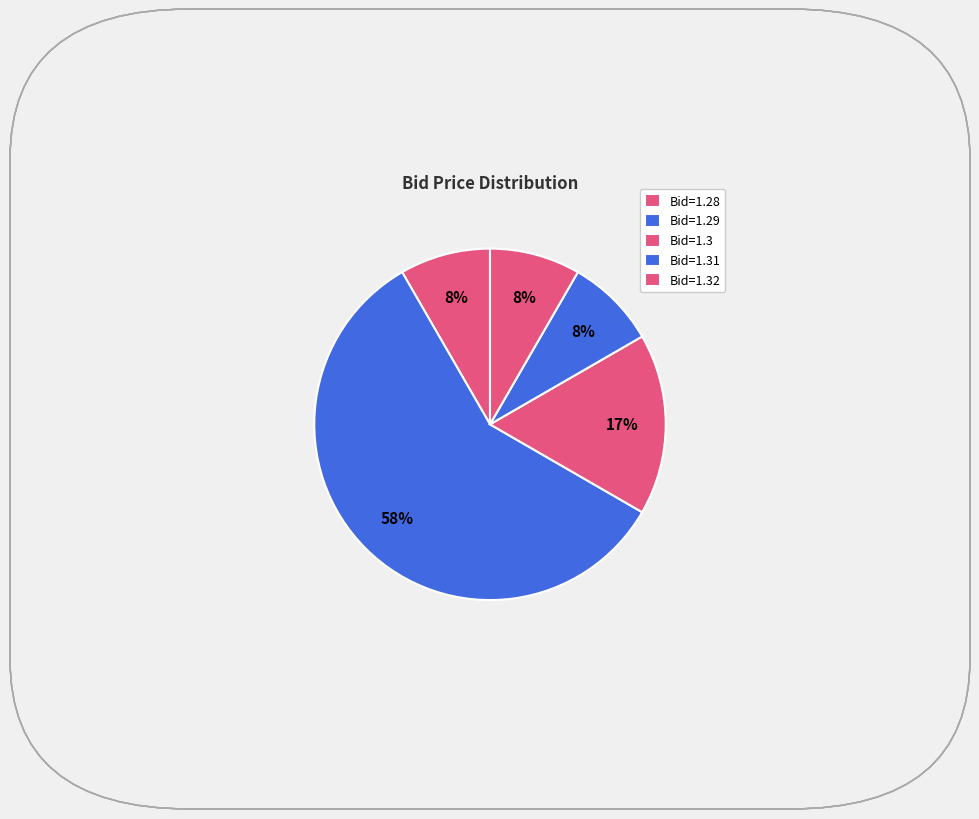

Count the number of slices in the pie.

5